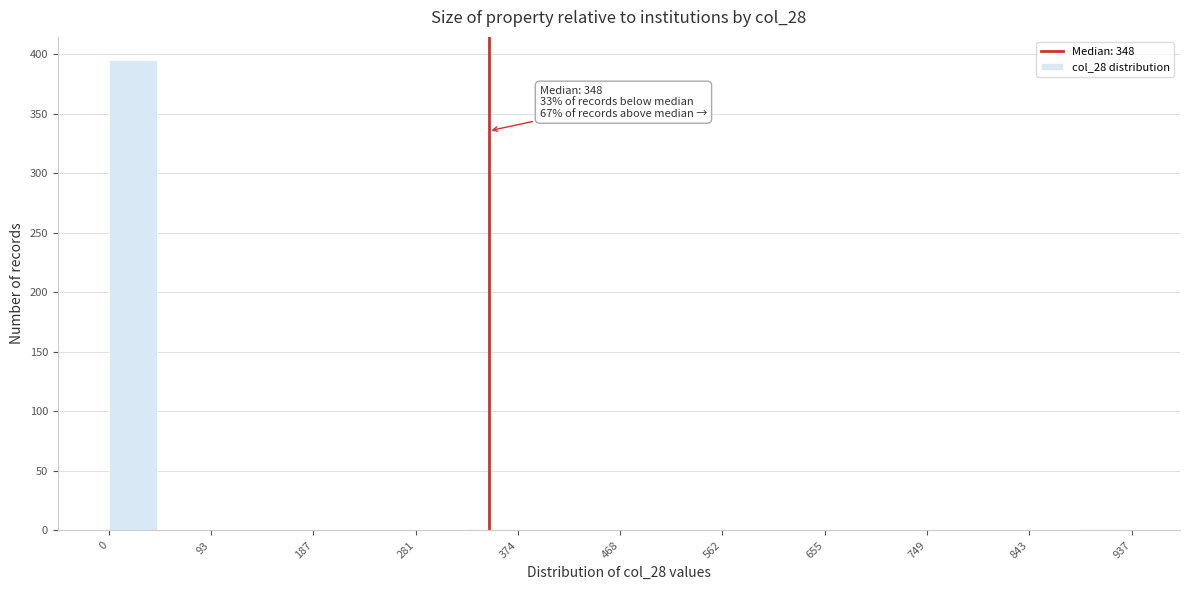

Over which range of the x-axis is the bar tallest?

0 to 50